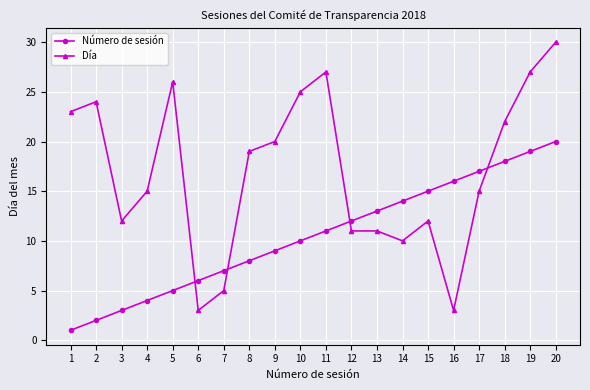

How many data points in Día are less than 19?

10